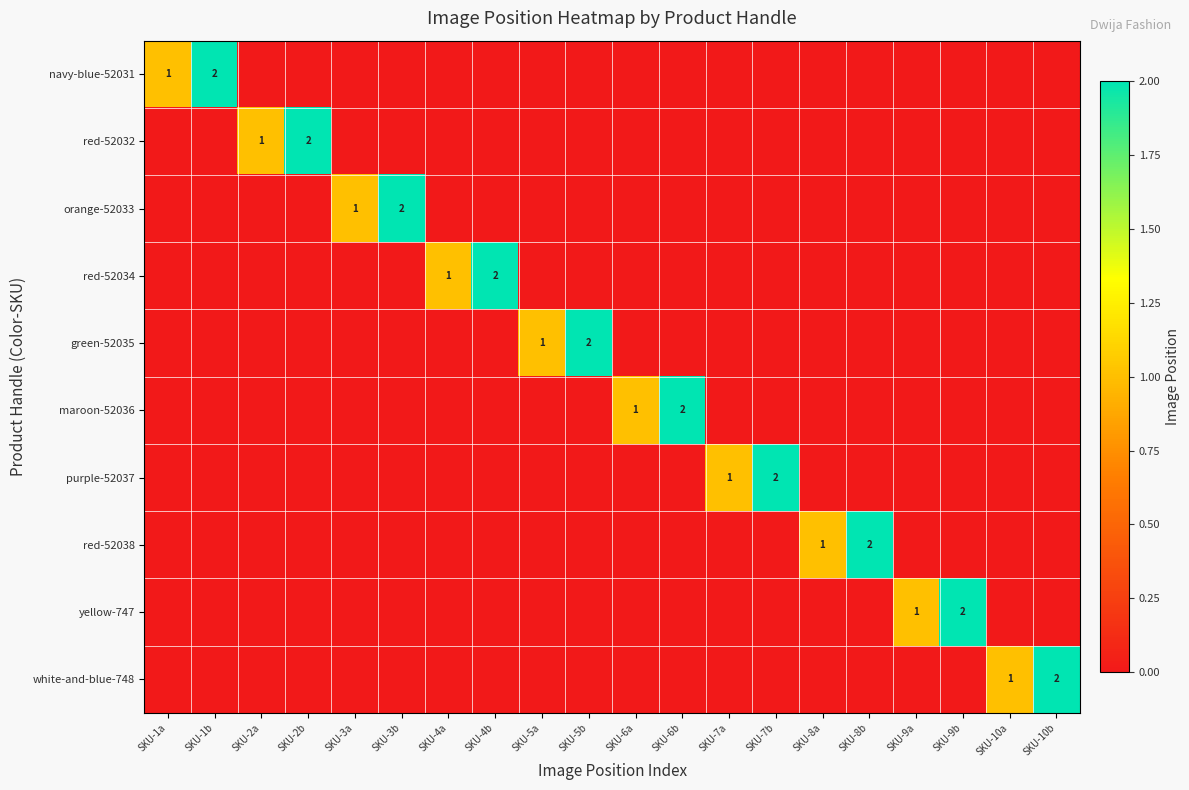

The value of red-52032 at SKU-2a is 1. True or false?

True